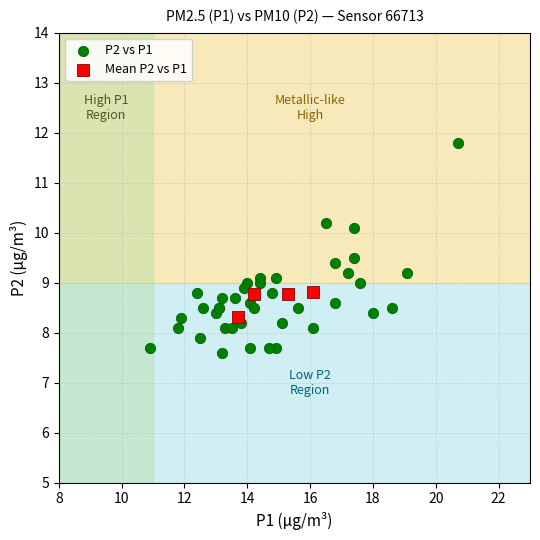

Which series reaches the minimum Y coordinate?

P2 vs P1